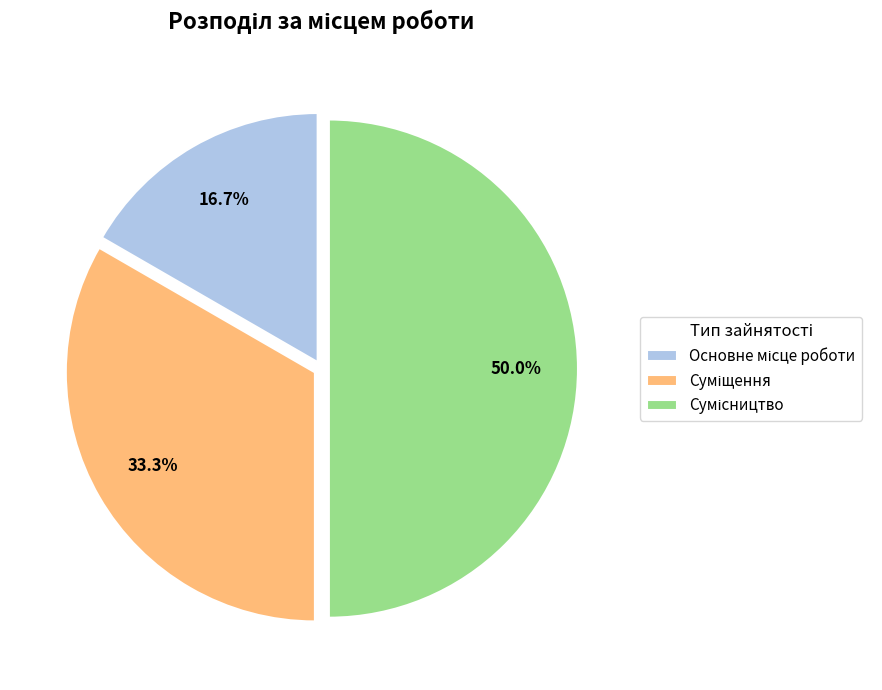

Count the number of slices in the pie.

3